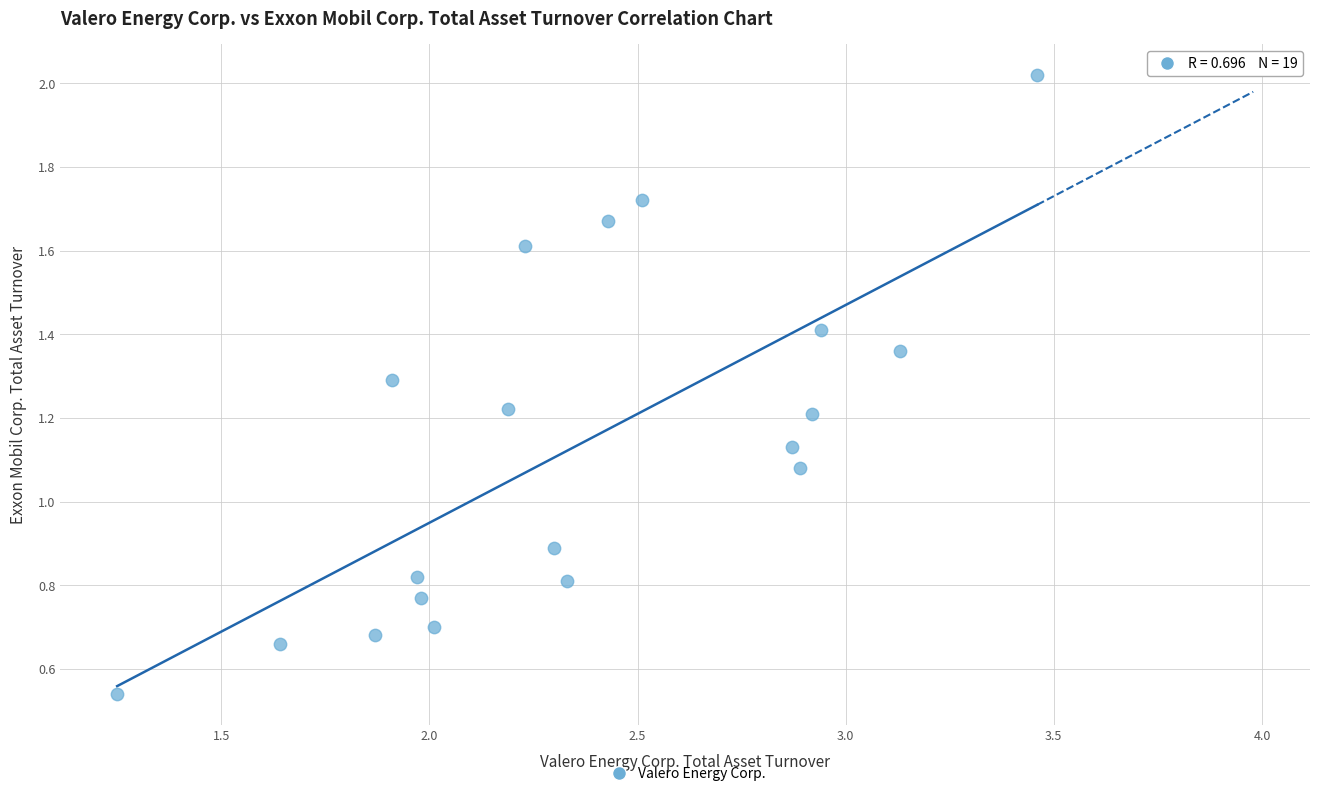

What is the range of X values (max minus min)?

2.2